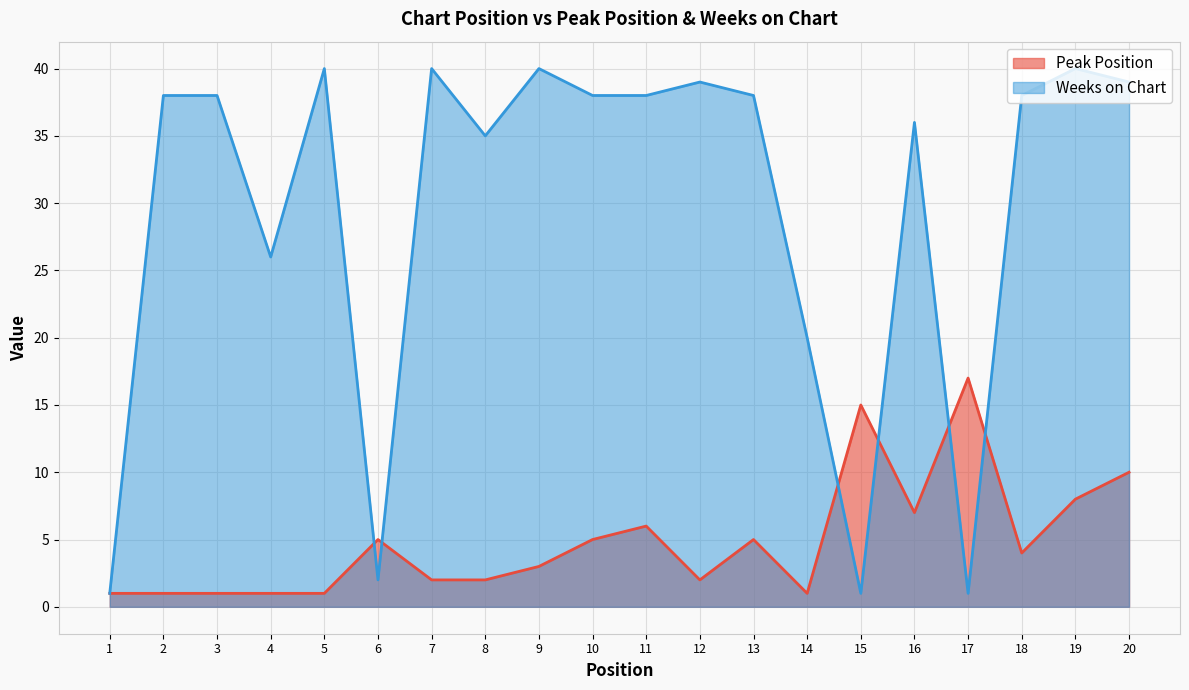

What are all the series names shown in the legend?

Peak Position, Weeks on Chart